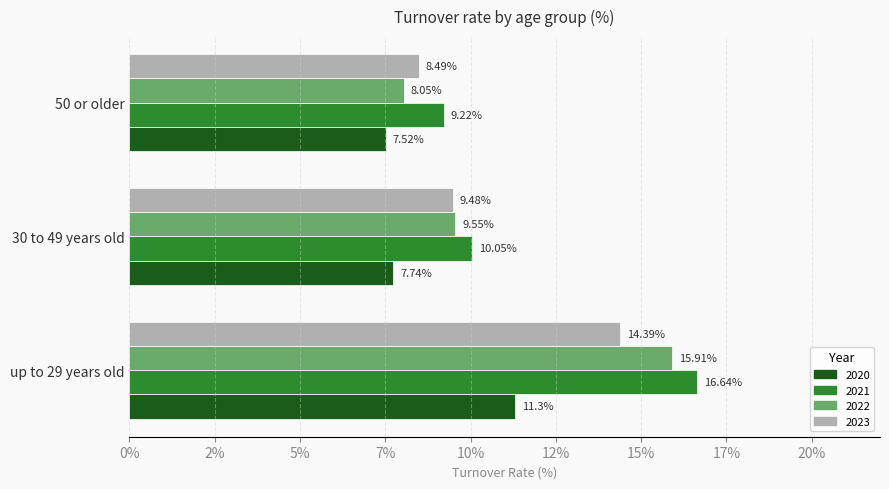

What are all the series names shown in the legend?

2020, 2021, 2022, 2023